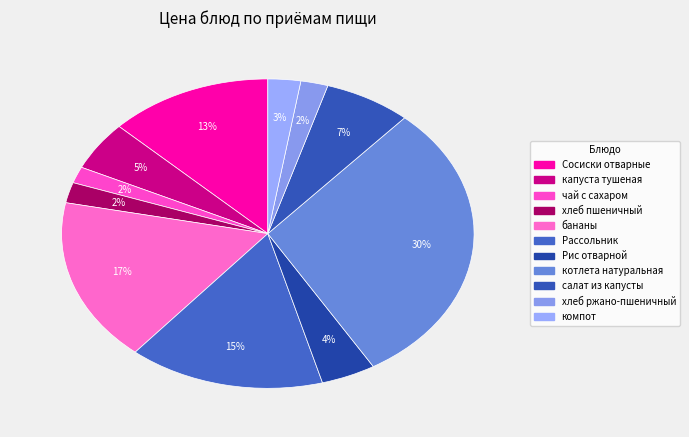

Count the number of slices in the pie.

11